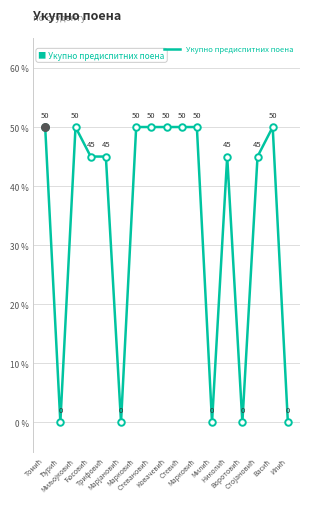

Between Томић and Марковић, which is larger?

Томић